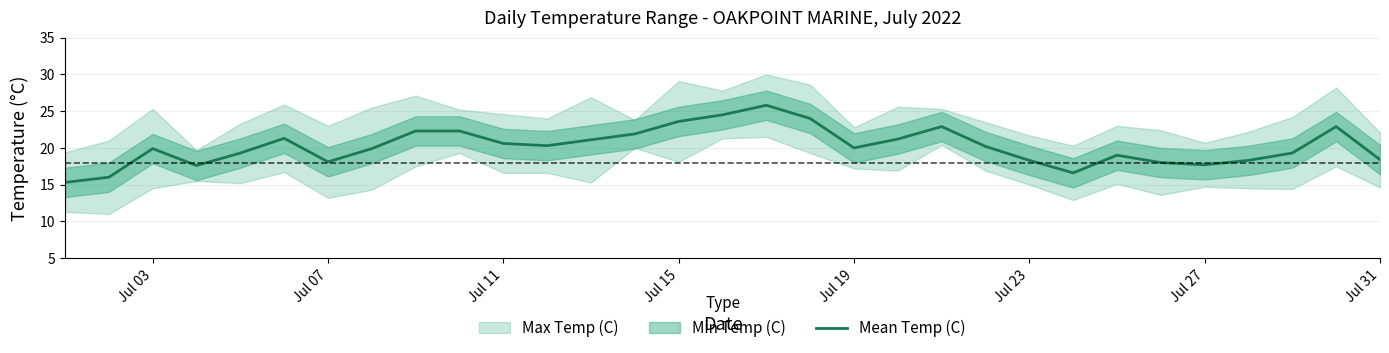

The value of Mean Temp (C) at Jul 03 is 12.3. True or false?

False